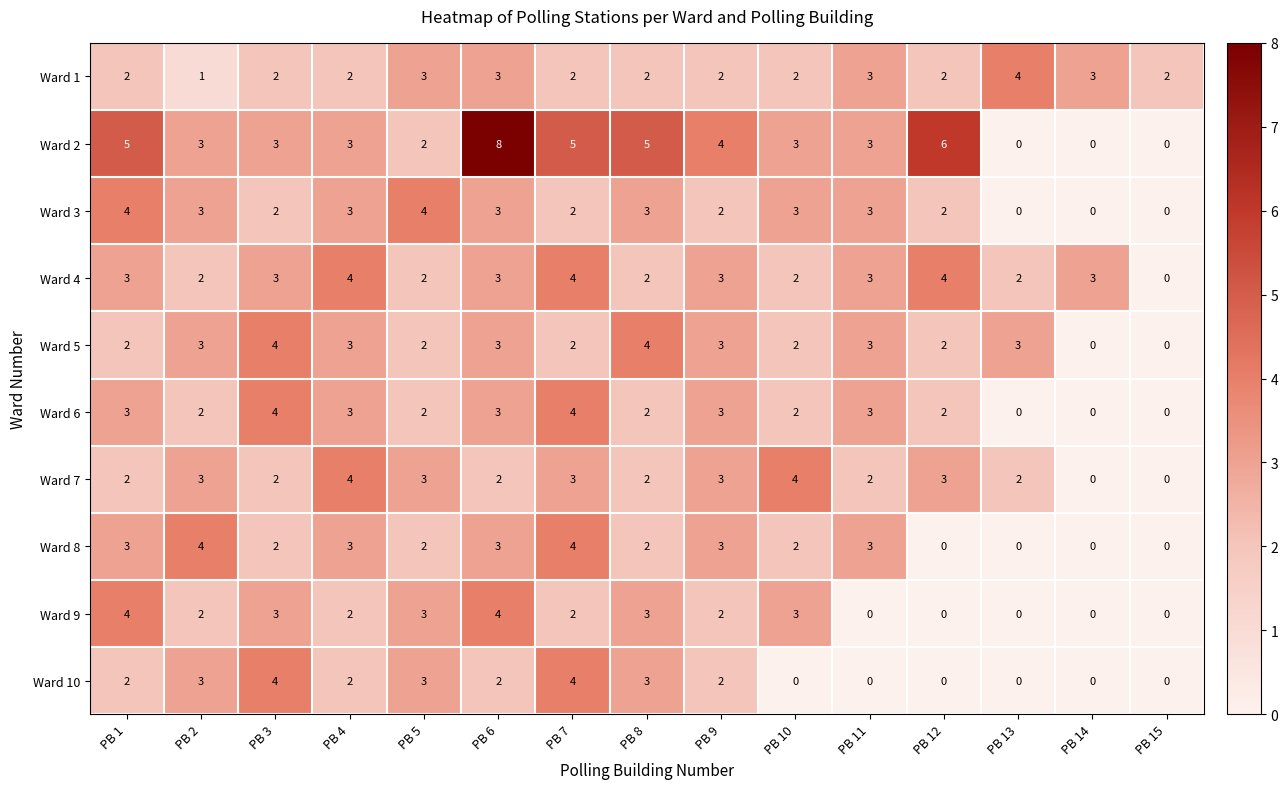

Which category has the highest value across all series?

PB 6